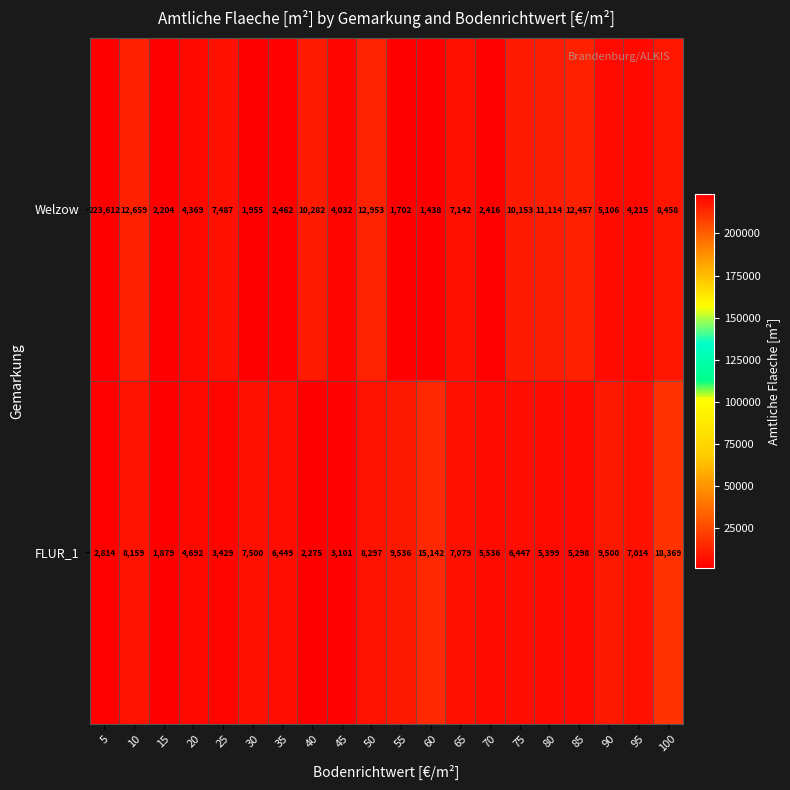

At which category does the chart reach its minimum across all series?

60